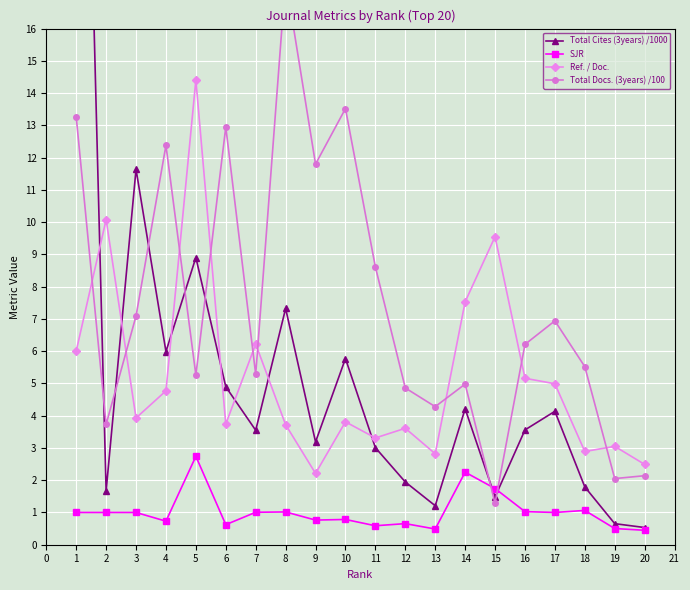

True or false: Ref. / Doc. and Total Cites (3years) /1000 cross at least once.

True